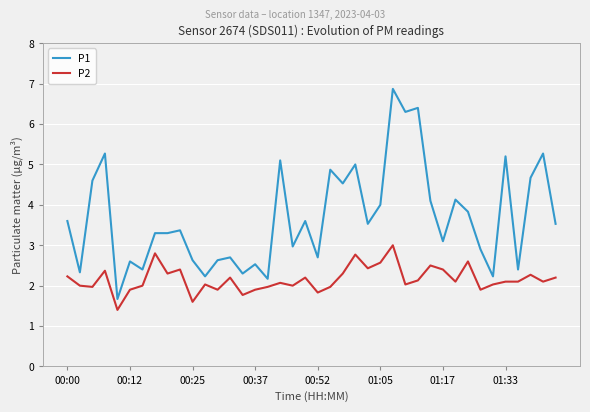

How many categories are shown in the chart?

40